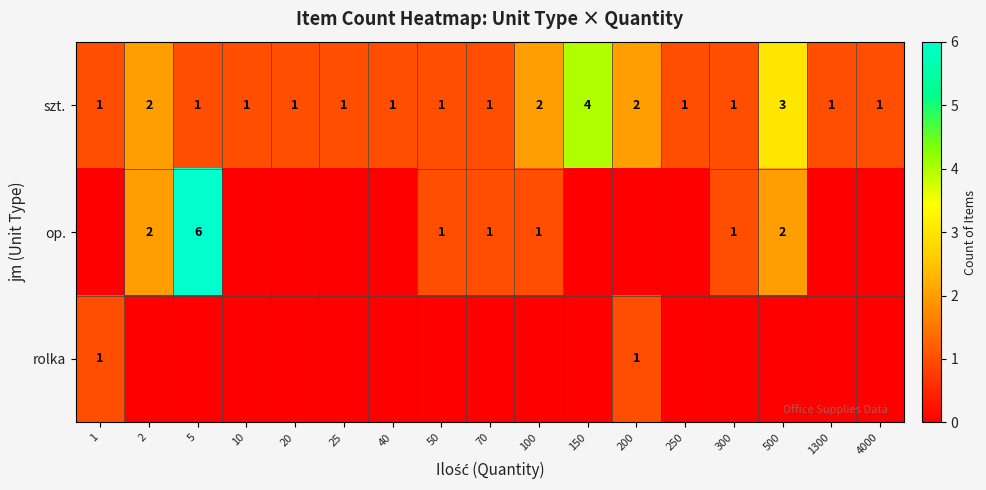

The szt. series shows 1 at 100. True or false?

False